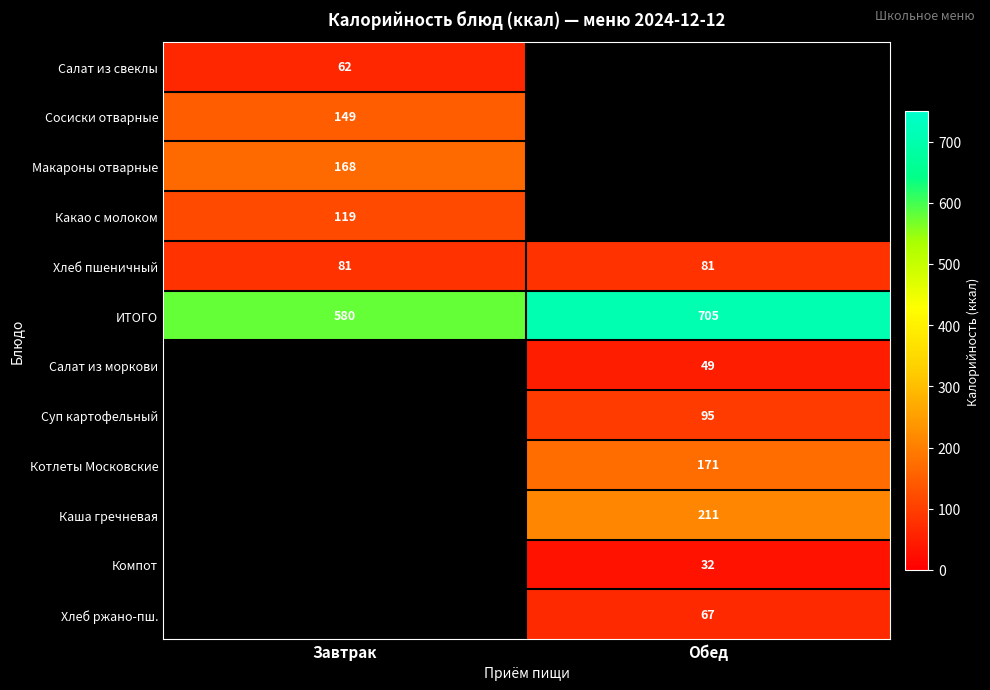

What is the sum of all Хлеб пшеничный values?

162